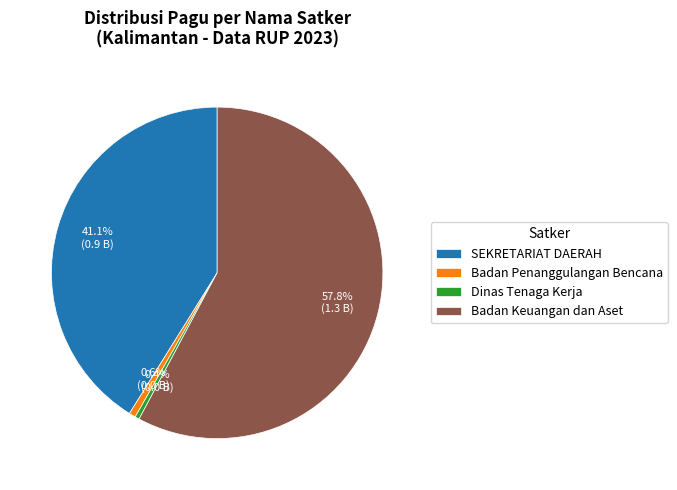

How many segments does this pie chart have?

4